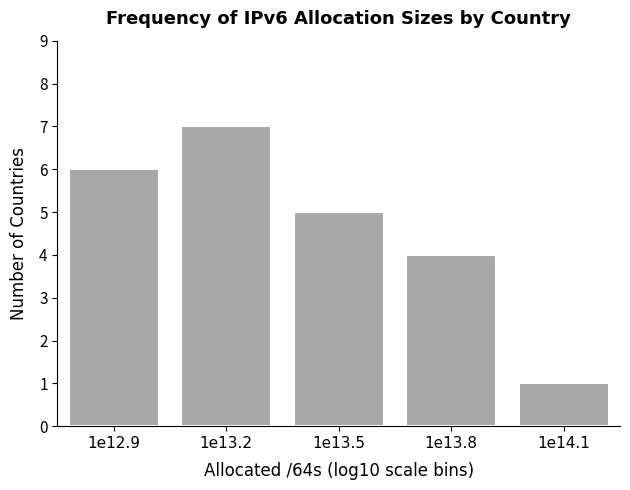

Reading left to right, extract all data points from this chart.

1e12.9=6	1e13.2=7	1e13.5=5	1e13.8=4	1e14.1=1